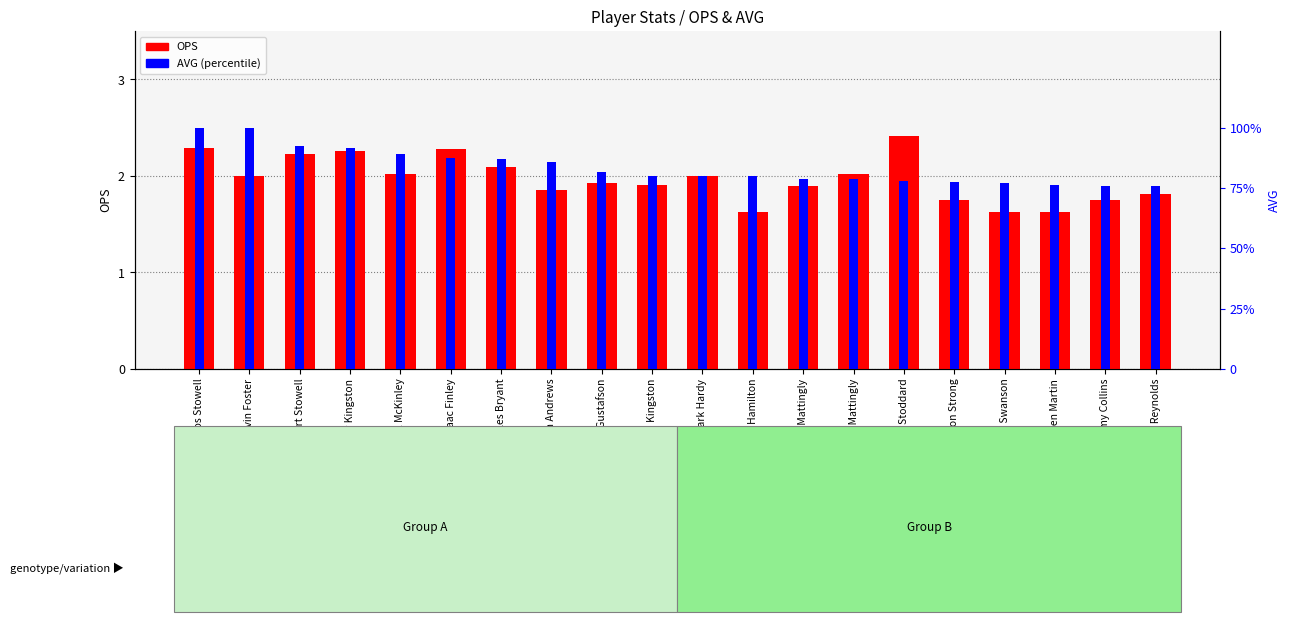

List the series in order of their overall mean, highest first.

OPS, AVG